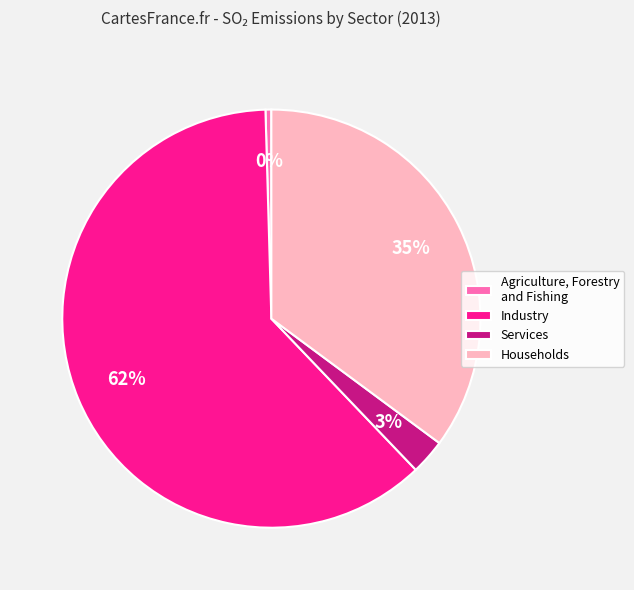

True or false: Industry accounts for 69% of the total.

False